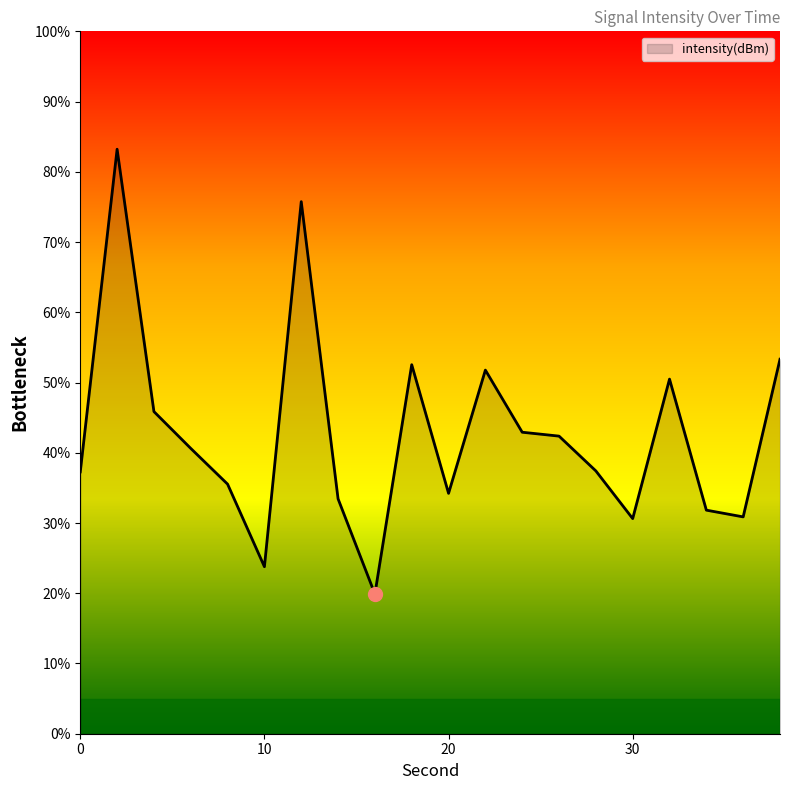

What is the difference between the maximum and minimum values?

63.3